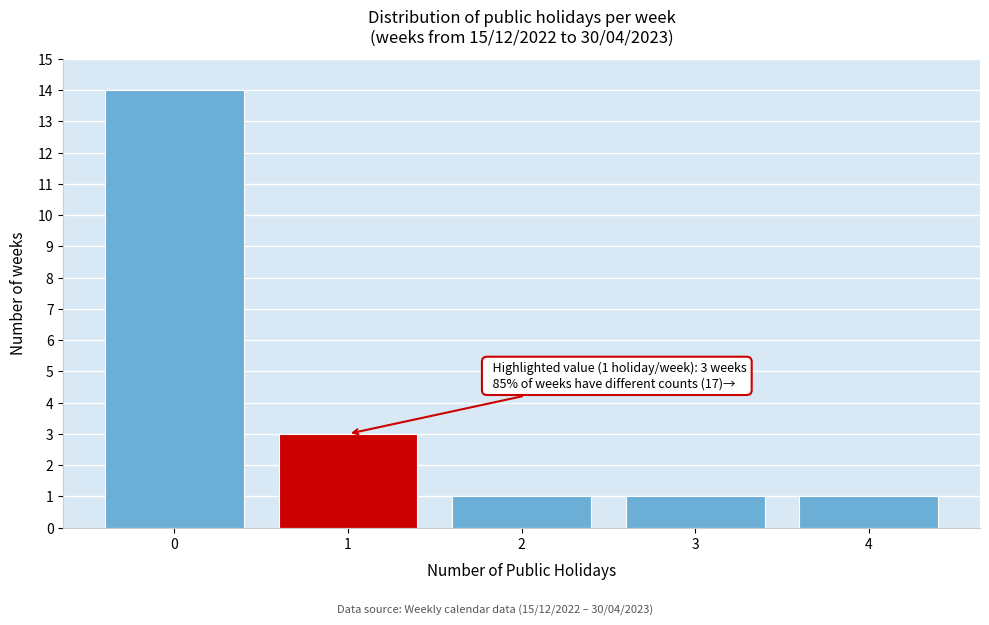

Reading left to right, extract all data points from this chart.

0=14	1=3	2=1	3=1	4=1